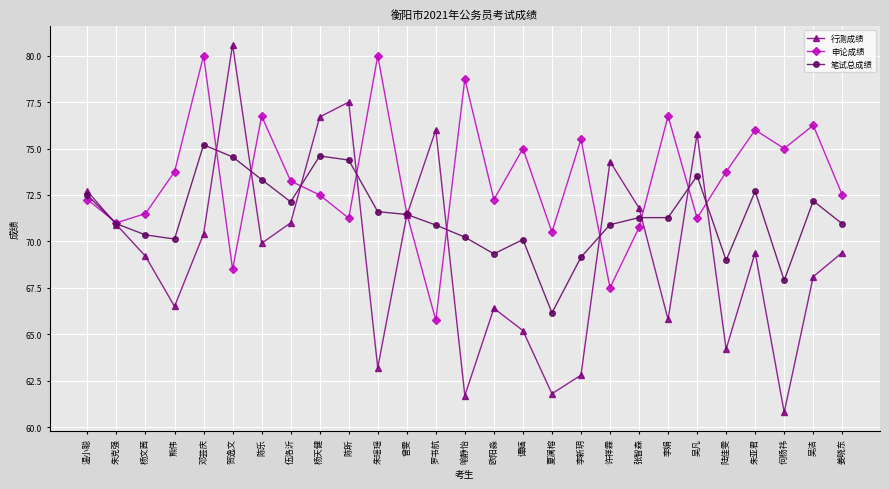

What is the lowest value of the 申论成绩 series?

65.8